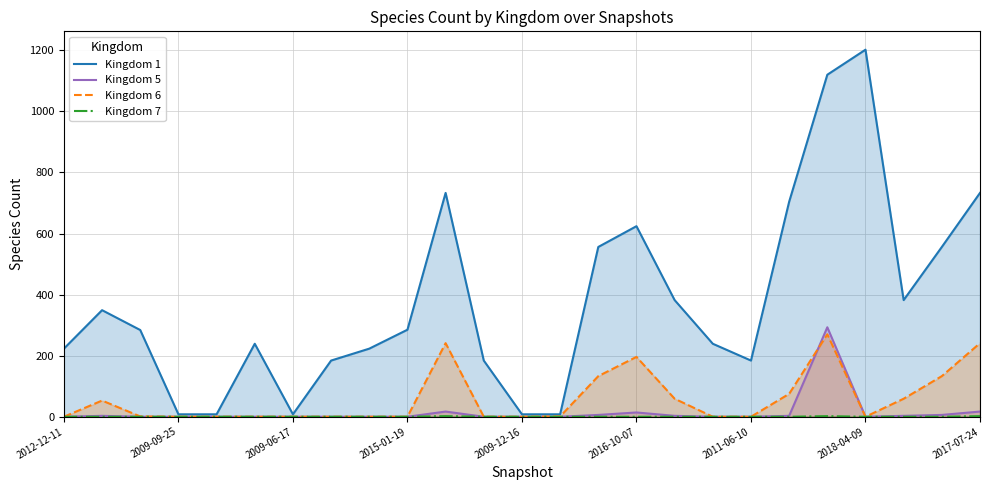

Which series has the largest total across all categories?

Kingdom 1